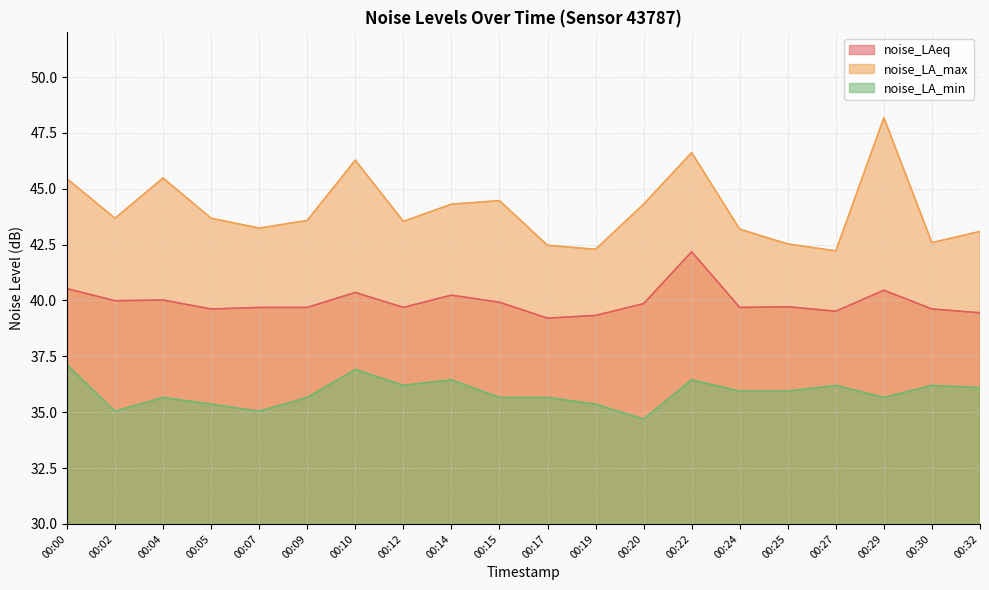

At which category does noise_LAeq reach its first local peak?

00:04